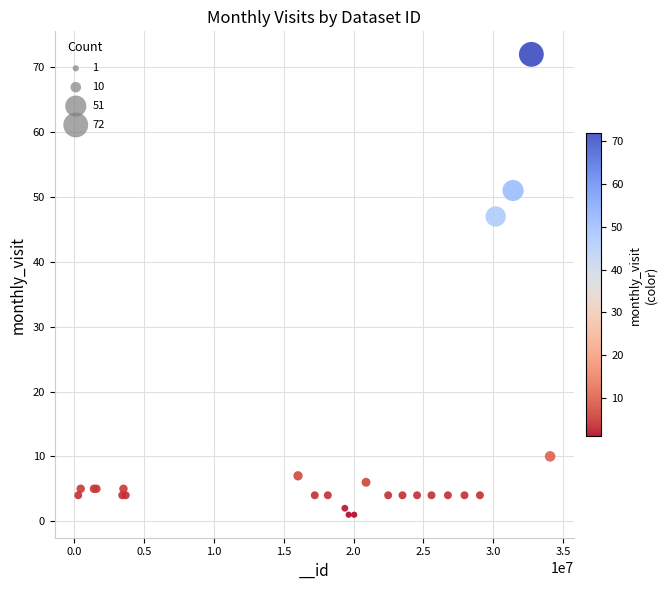

What Y value in the scatter plot is closest to 36?

47